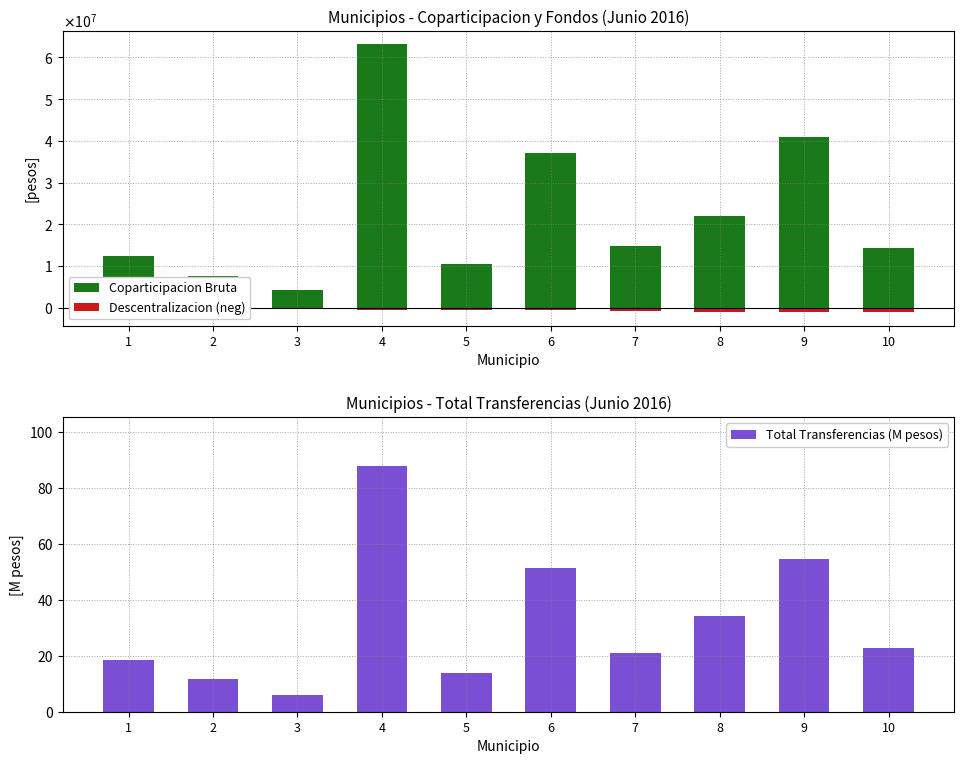

Reading left to right, transcribe all the data shown in this chart.

Coparticipacion Bruta: 1=12296029.6	2=7668497.9	3=4169947.6	4=63076112.4	5=10489483.0	6=37126573.2	7=14751065.0	8=22057137.6	9=40979912.6	10=14282907.8
Descentralizacion (neg): 1=-592975.9	2=-486346.1	3=-232935.5	4=-461295.0	5=-587927.8	6=-474454.2	7=-807504.6	8=-990877.5	9=-913529.1	10=-1067789.5
Total Transferencias (M pesos): 1=18.5	2=11.7	3=6.0	4=87.8	5=14.0	6=51.3	7=20.9	8=34.1	9=54.6	10=22.7